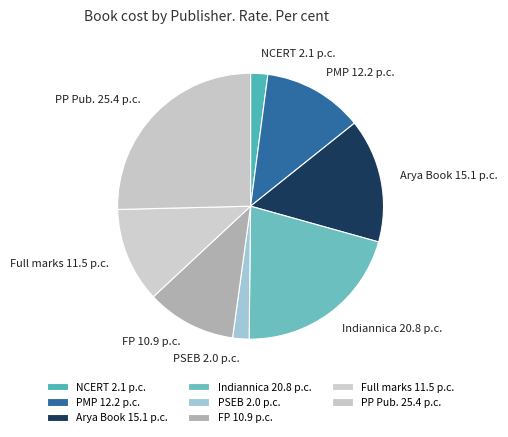

Is there a majority slice in this chart?

No